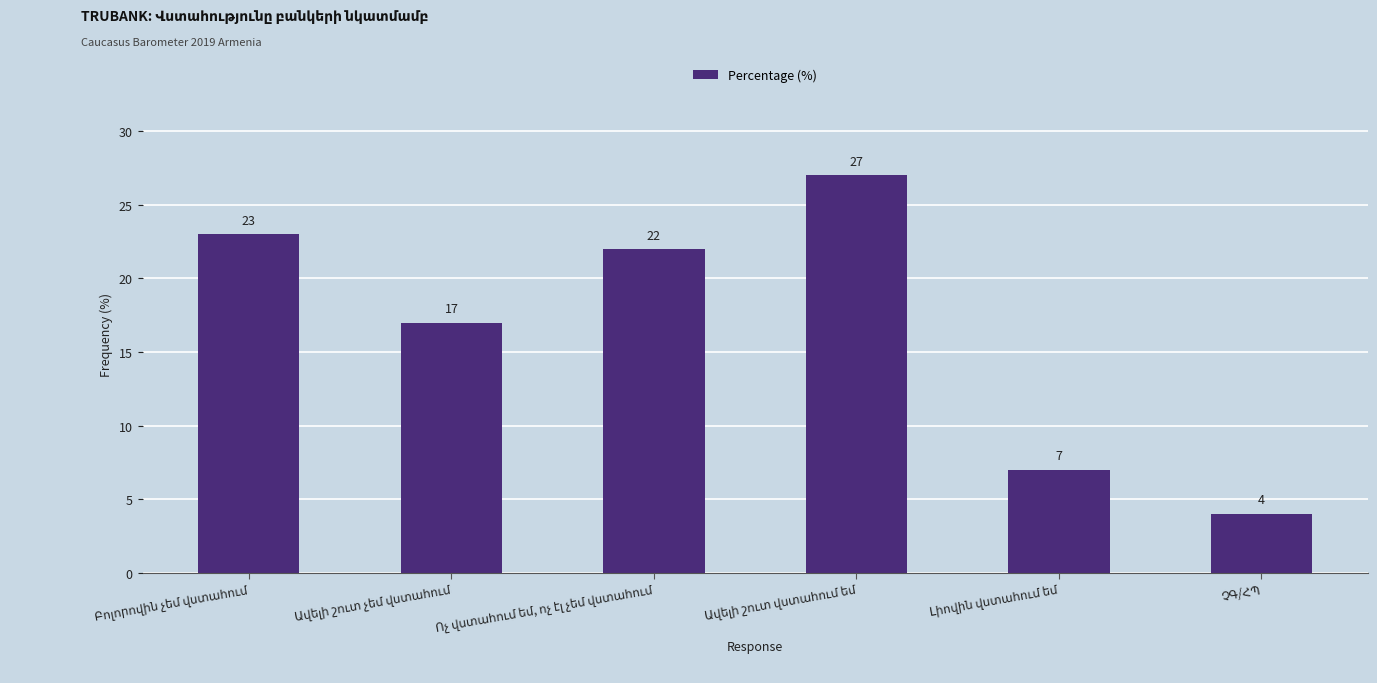

What is the difference between the maximum and minimum values?

23